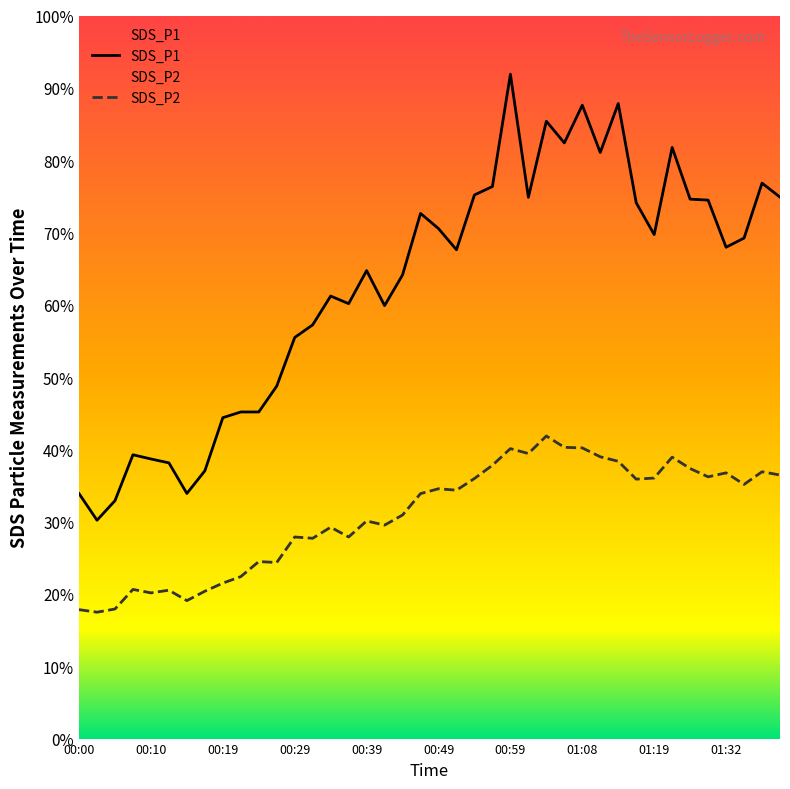

Reading right to left, extract all data points from this chart.

SDS_P1: 01:39=74.9	01:37=76.8	01:34=69.2	01:32=68.0	01:29=74.5	01:26=74.6	01:21=81.8	01:19=69.7	01:16=74.1	01:13=87.8	01:11=81.0	01:08=87.6	01:06=82.4	01:03=85.4	01:01=74.8	00:59=91.9	00:56=76.3	00:54=75.2	00:51=67.6	00:49=70.5	00:46=72.6	00:44=64.1	00:41=59.9	00:39=64.7	00:36=60.1	00:34=61.2	00:32=57.2	00:29=55.5	00:27=48.8	00:24=45.2	00:22=45.2	00:19=44.4	00:17=37.0	00:14=33.9	00:12=38.1	00:10=38.7	00:07=39.2	00:05=32.9	00:02=30.2	00:00=33.9
SDS_P2: 01:39=36.5	01:37=36.9	01:34=35.1	01:32=36.8	01:29=36.2	01:26=37.4	01:21=38.9	01:19=36.0	01:16=35.9	01:13=38.4	01:11=39.0	01:08=40.2	01:06=40.3	01:03=41.9	01:01=39.4	00:59=40.1	00:56=37.8	00:54=36.0	00:51=34.4	00:49=34.5	00:46=33.9	00:44=30.9	00:41=29.5	00:39=30.1	00:36=27.9	00:34=29.2	00:32=27.7	00:29=27.9	00:27=24.4	00:24=24.5	00:22=22.4	00:19=21.5	00:17=20.4	00:14=19.1	00:12=20.5	00:10=20.1	00:07=20.6	00:05=17.9	00:02=17.5	00:00=17.8